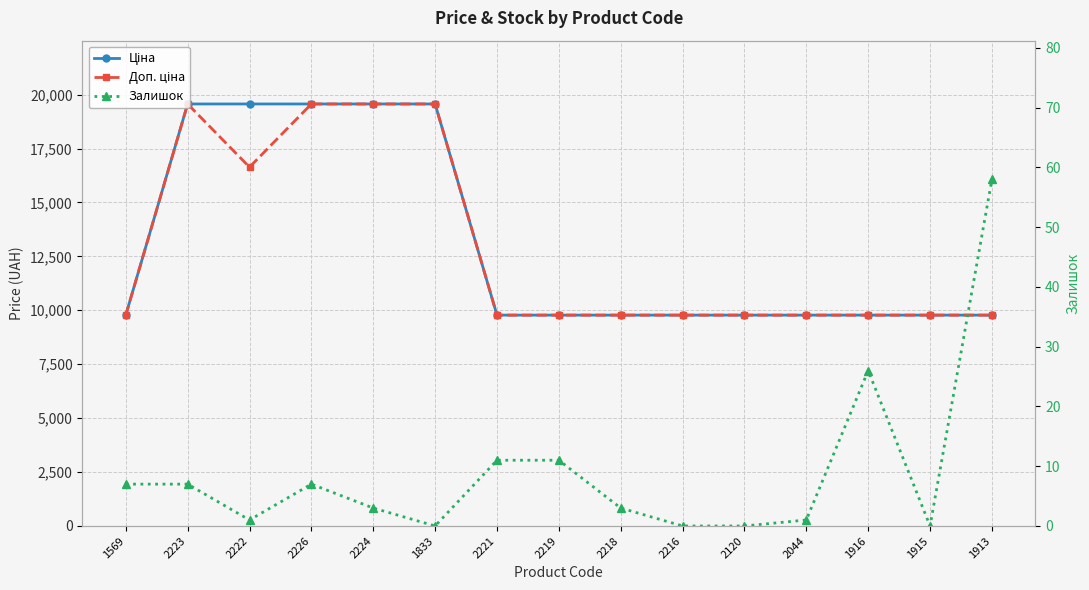

At 2044, list the series in order from smallest to largest.

Залишок, Ціна, Доп. ціна